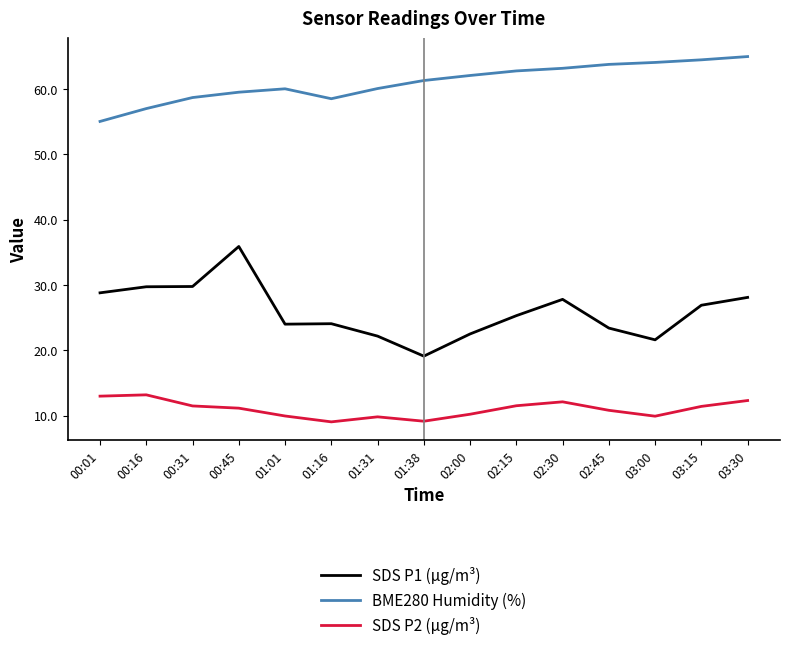

Rank the series at 00:01 from highest to lowest value.

BME280 Humidity (%), SDS P1 (µg/m³), SDS P2 (µg/m³)